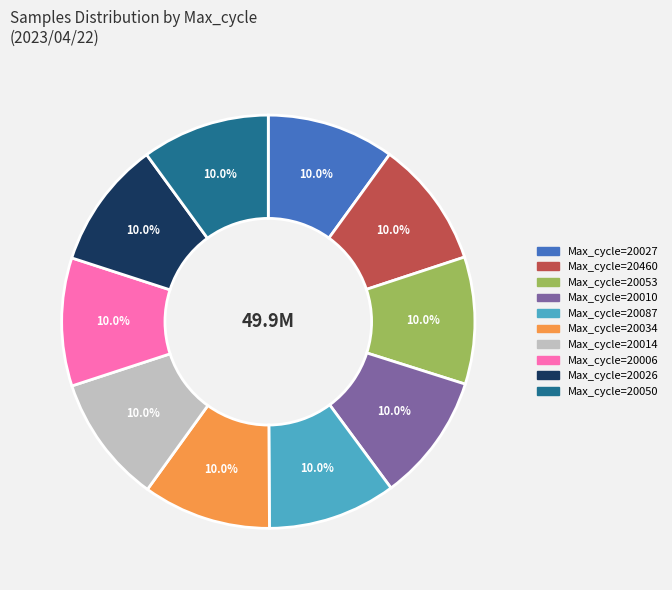

Is there any slice that represents more than half of the pie?

No